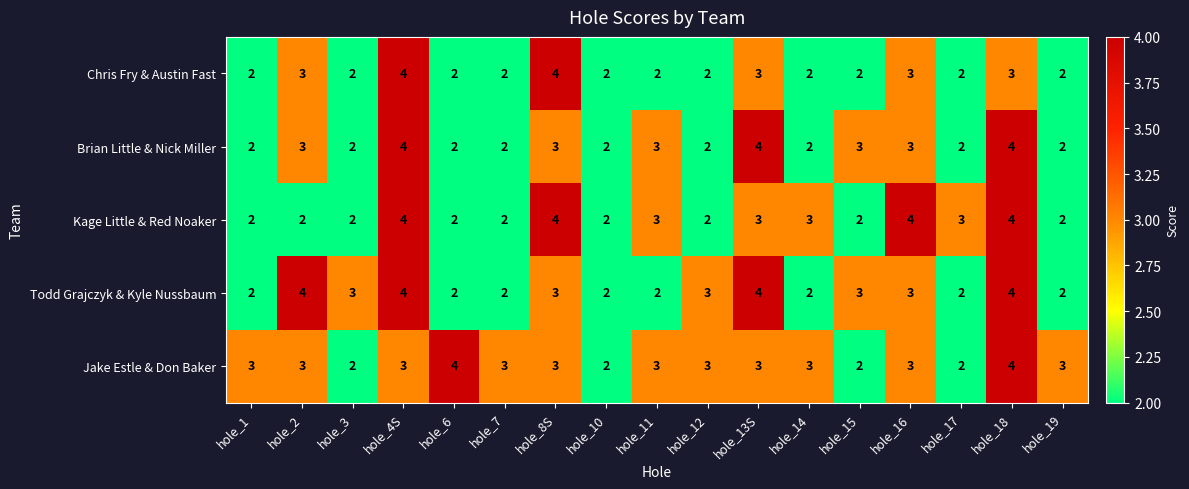

What is the total value across all series at hole_18?

19